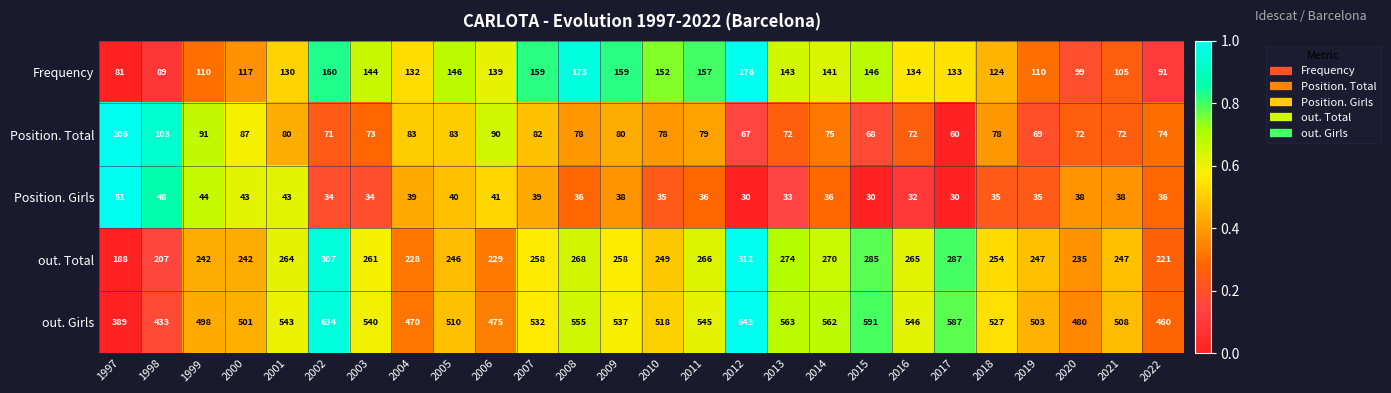

Is it true that Frequency equals 160 at 2002?

True